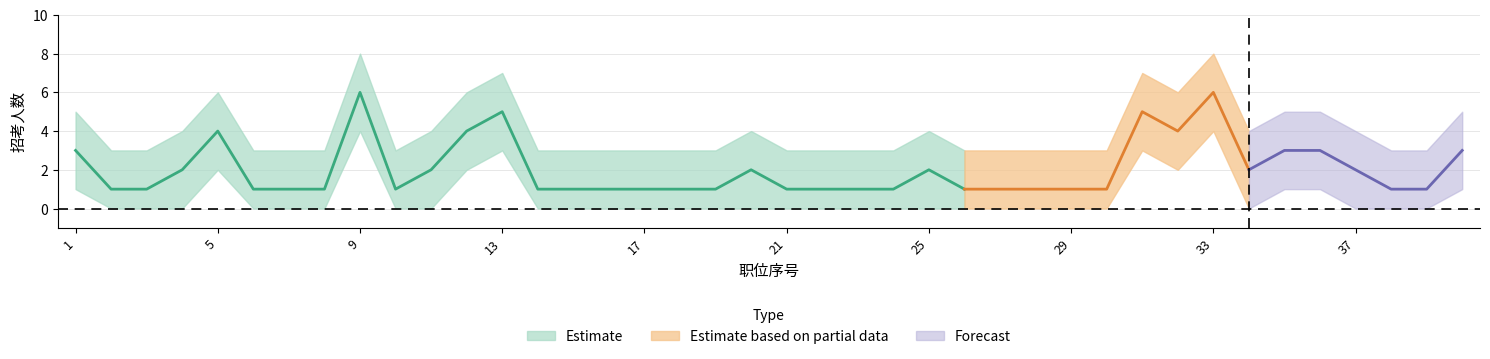

Reading right to left, what are all the values shown in this chart?

招考人数: 3	1	1	2	3	3	2	6	4	5	1	1	1	1	1	2	1	1	1	1	2	1	1	1	1	1	1	5	4	2	1	6	1	1	1	4	2	1	1	3
招考人数_upper: 5	3	3	4	5	5	4	8	6	7	3	3	3	3	3	4	3	3	3	3	4	3	3	3	3	3	3	7	6	4	3	8	3	3	3	6	4	3	3	5
招考人数_lower: 1	0	0	0	1	1	0	4	2	3	0	0	0	0	0	0	0	0	0	0	0	0	0	0	0	0	0	3	2	0	0	4	0	0	0	2	0	0	0	1